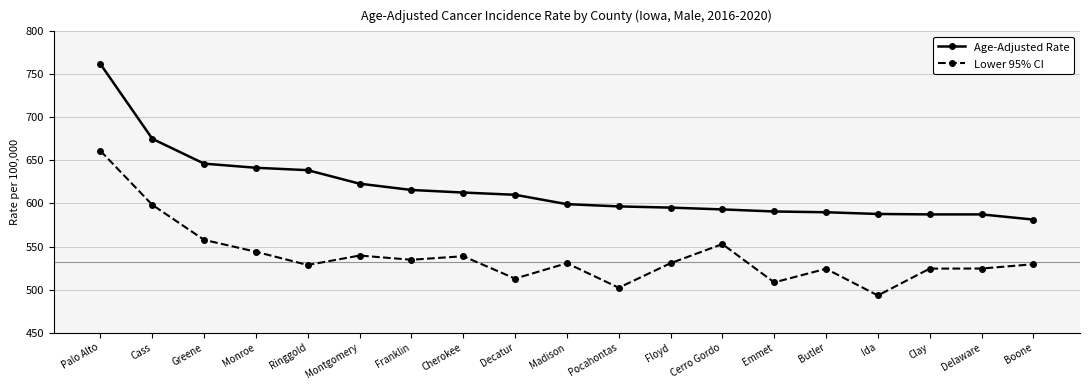

True or false: Age-Adjusted Rate and Lower 95% CI intersect in this chart.

False